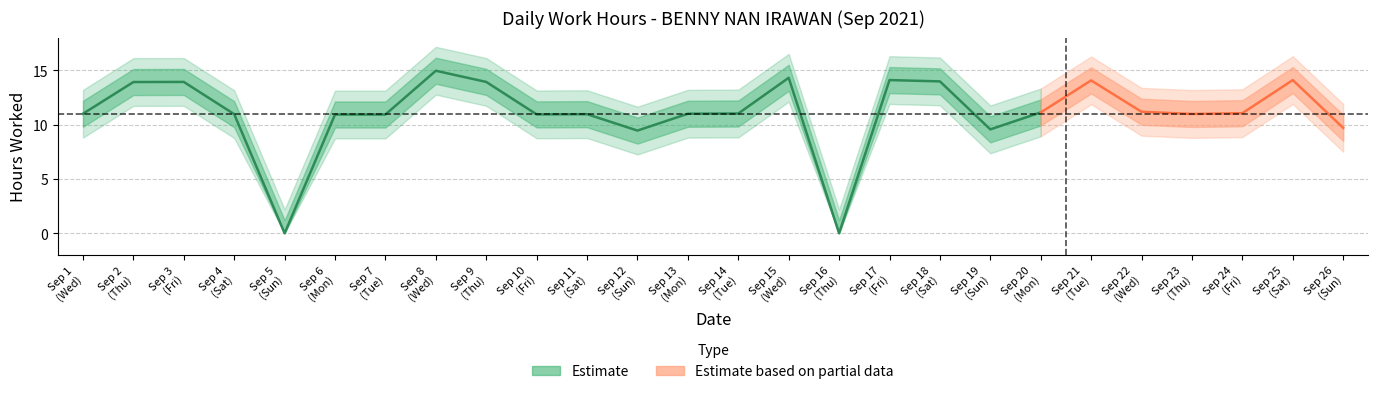

Which label corresponds to the largest value in the chart?

8